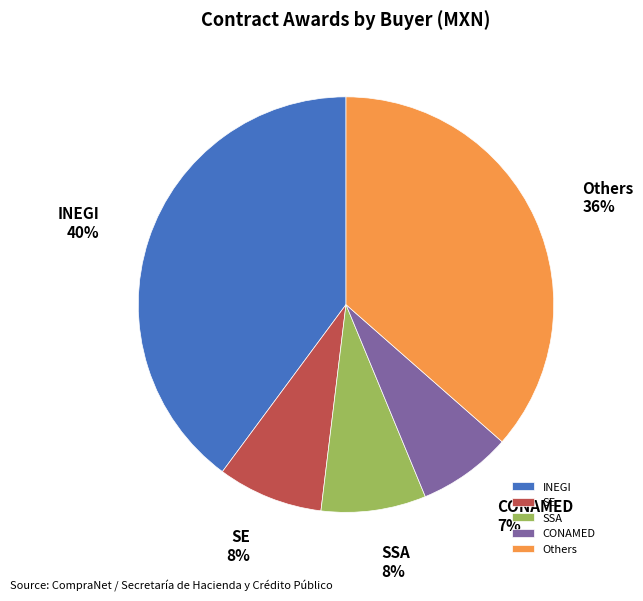

Does any single category account for the majority?

No